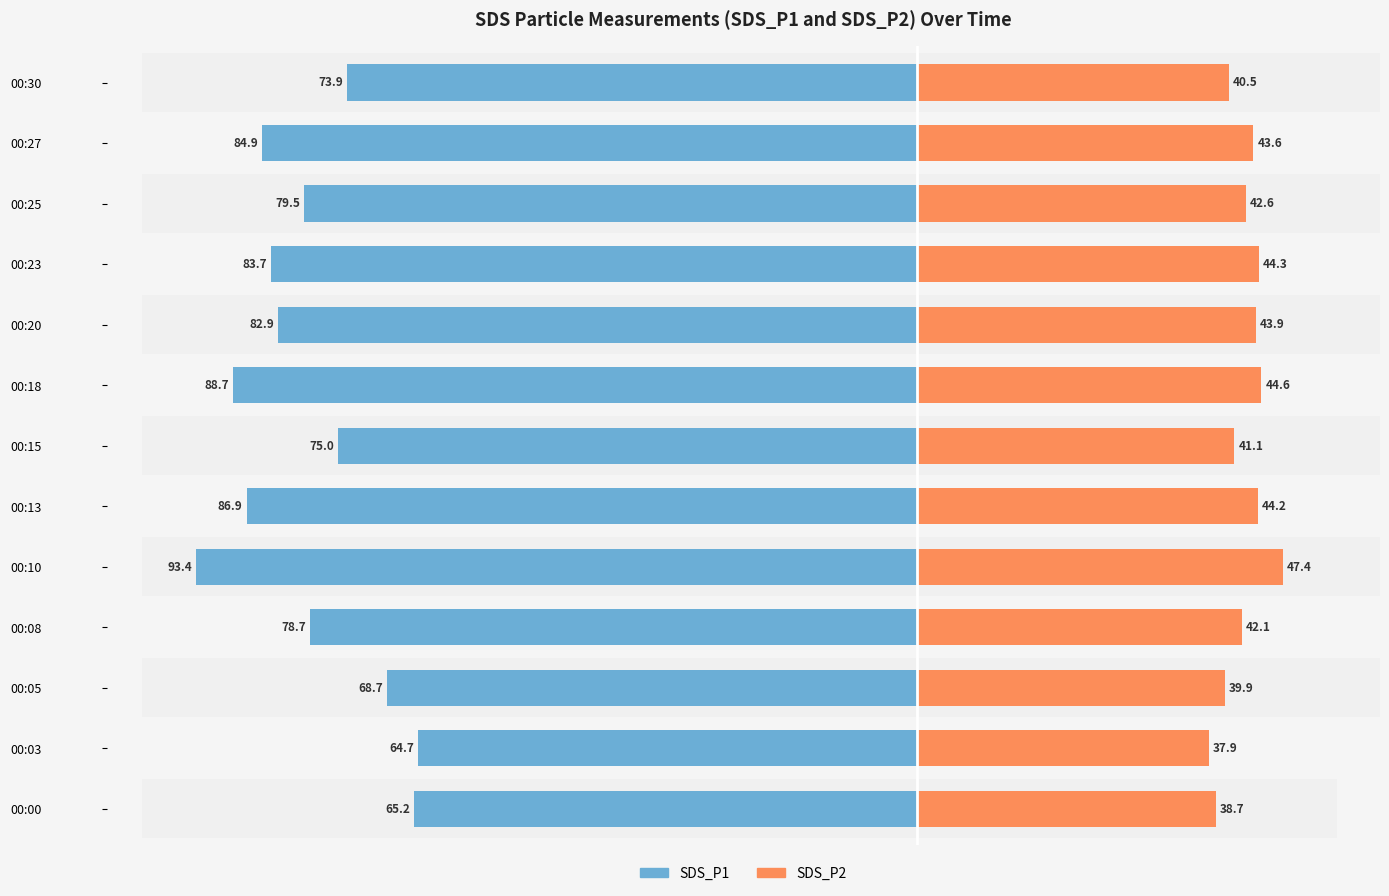

What is the sum of the SDS_P2 values at 00:10 and 00:23?

91.7